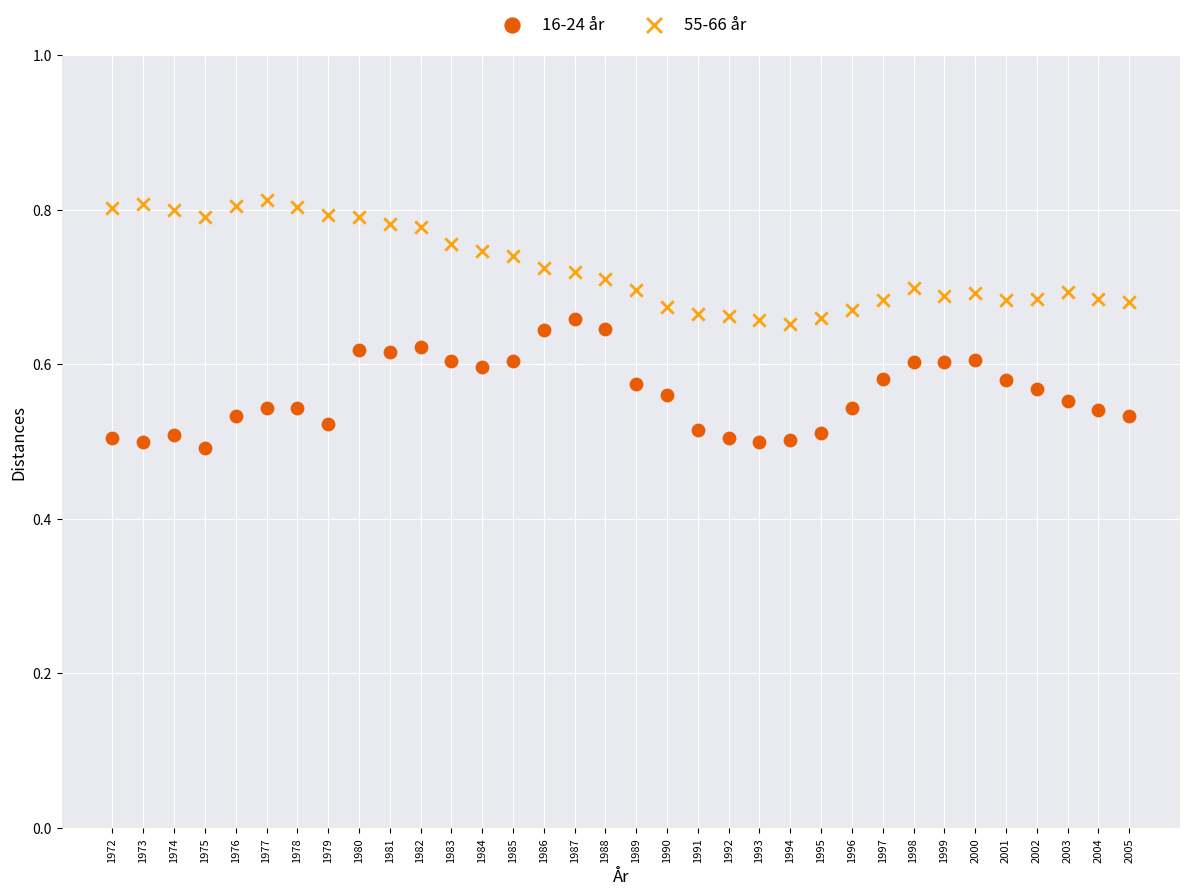

Which series contains the lowest Y value?

16-24 år